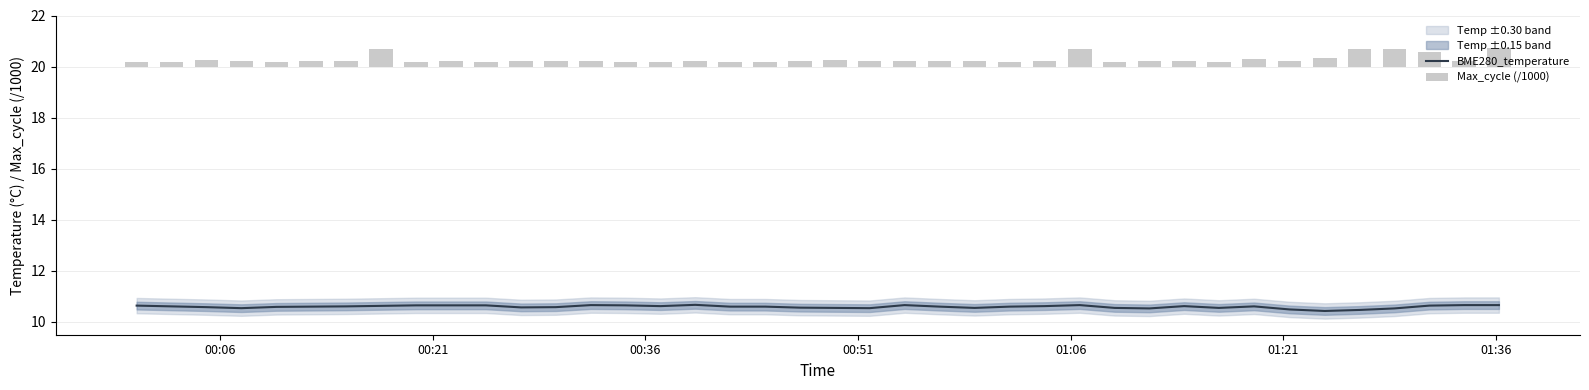

Which series has the largest range (max minus min)?

Max_cycle (/1000)